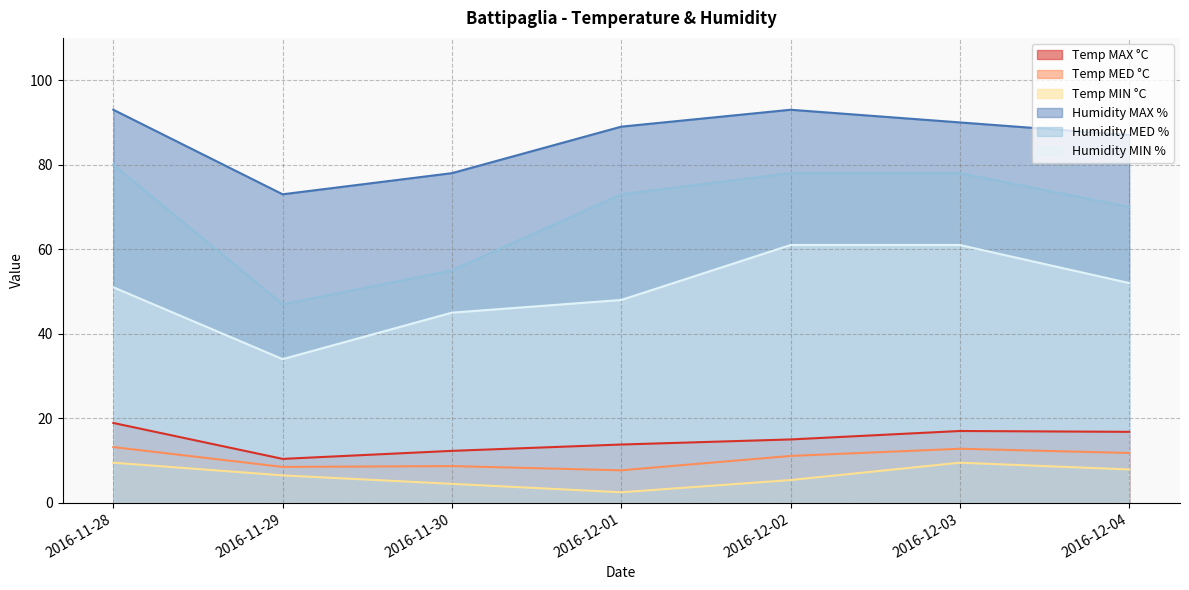

What position from the left is 2016-11-29?

2